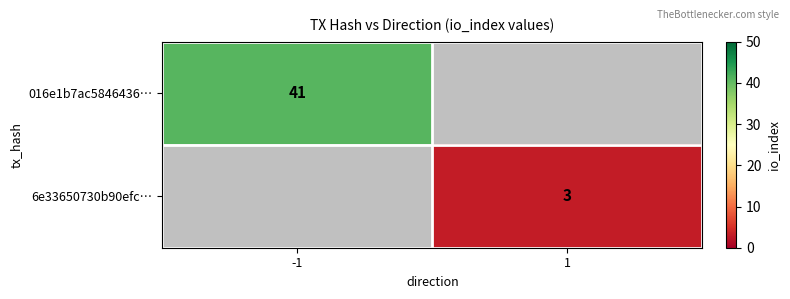

The value of 6e33650730b90efc… at 1 is 3. True or false?

True